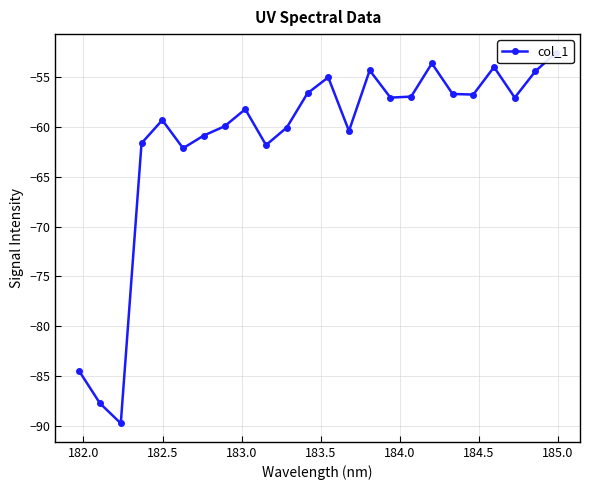

What is the maximum value shown in the chart?

-52.5